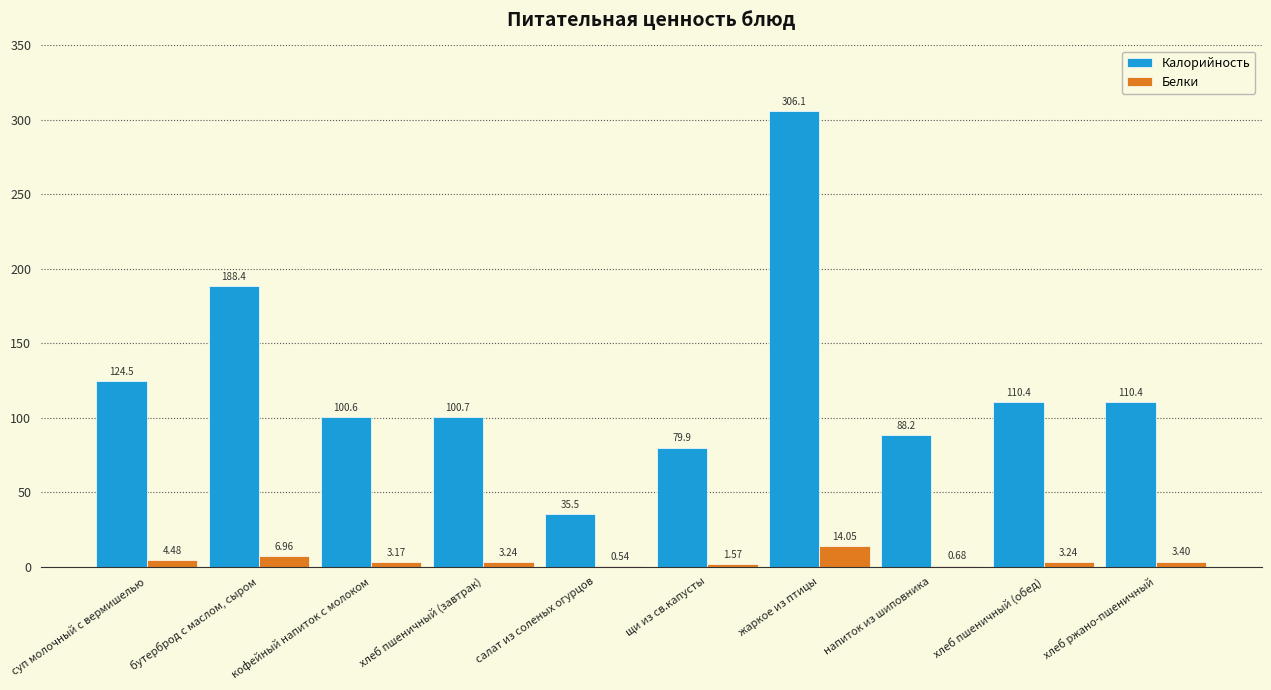

How many data points does each series have?

10